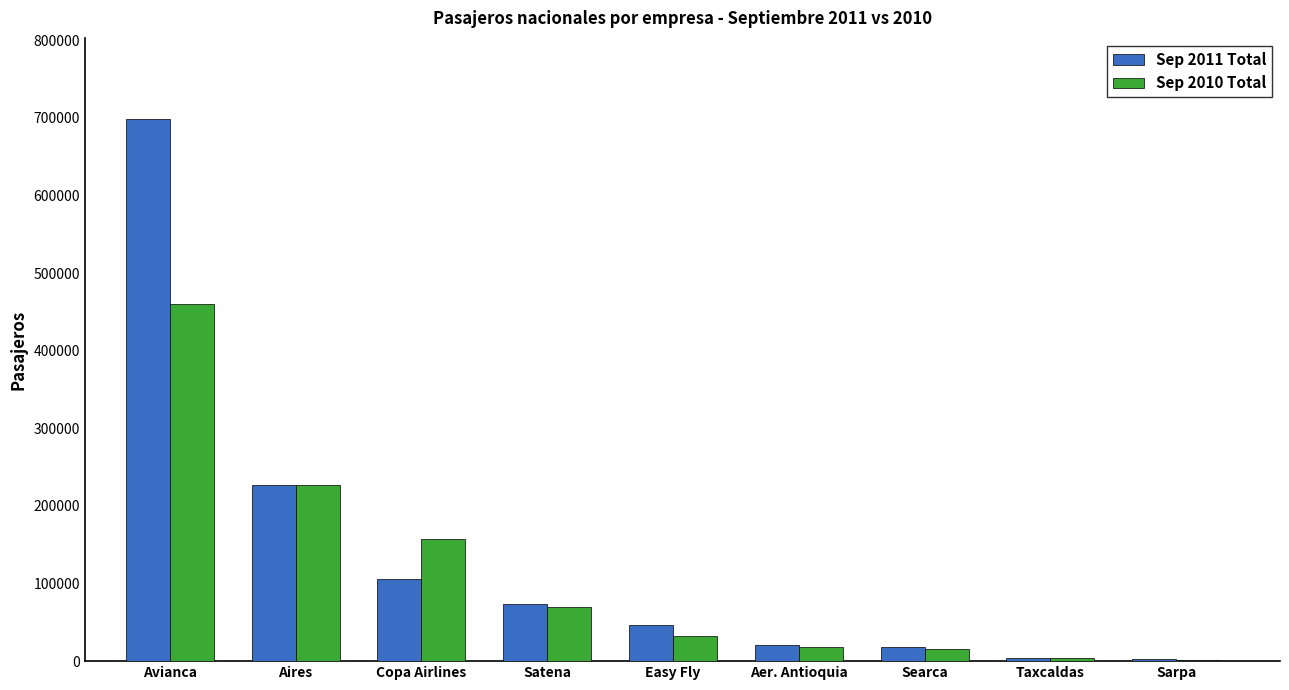

What is the average value of the Sep 2010 Total series?

109488